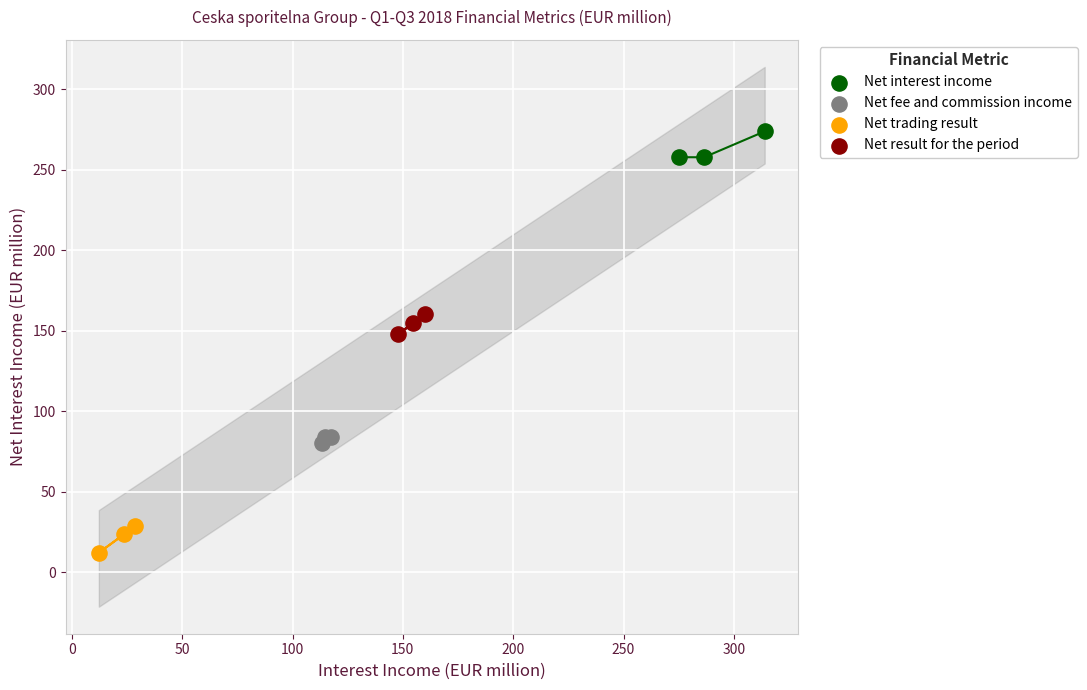

Which series contains the highest Y value?

Net interest income